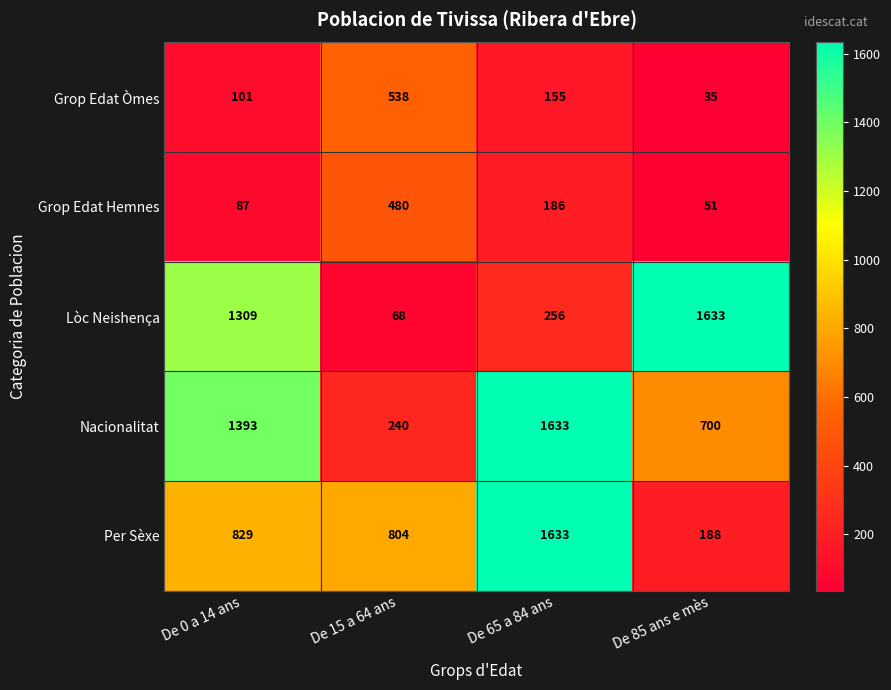

True or false: Grop Edat Hemnes has a value of 74 at De 85 ans e mès.

False